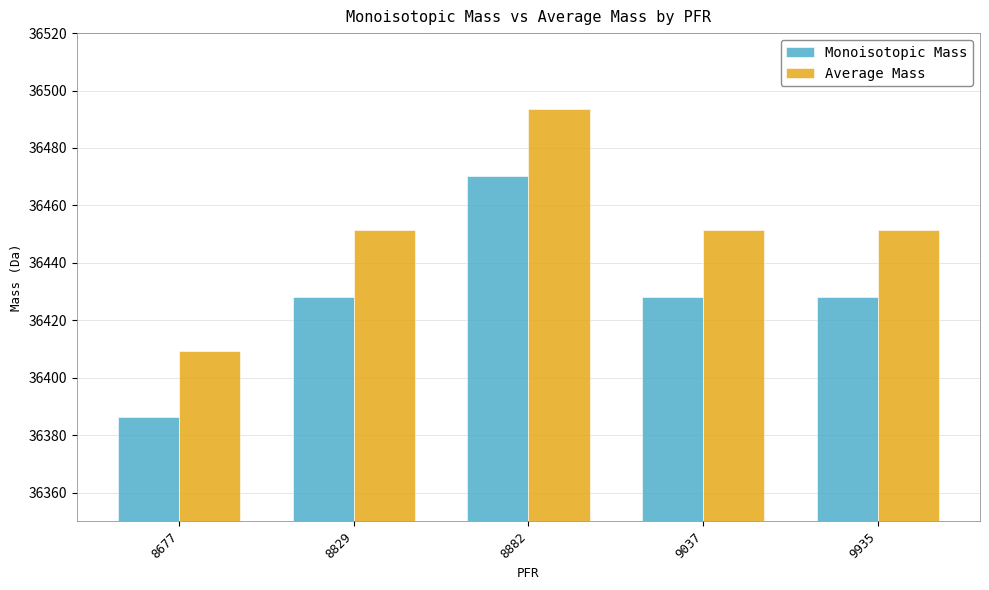

The value of Average Mass at 8882 is 15586.6. True or false?

False